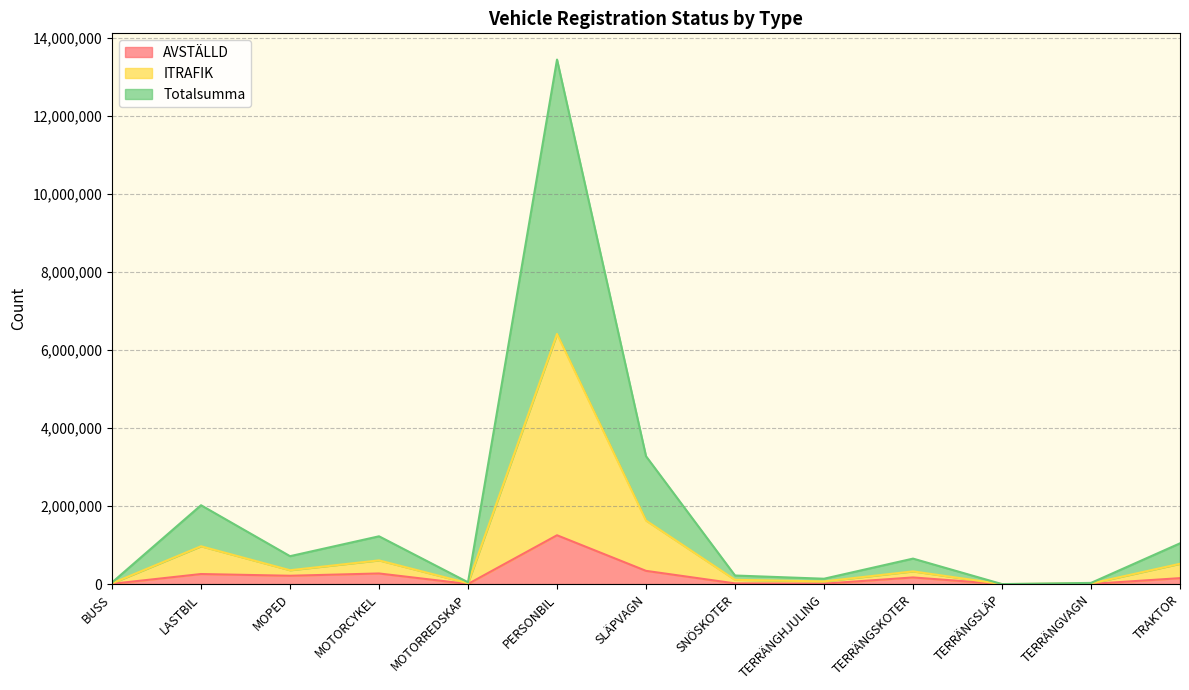

The AVSTÄLLD series shows 4428 at TERRÄNGVAGN. True or false?

True